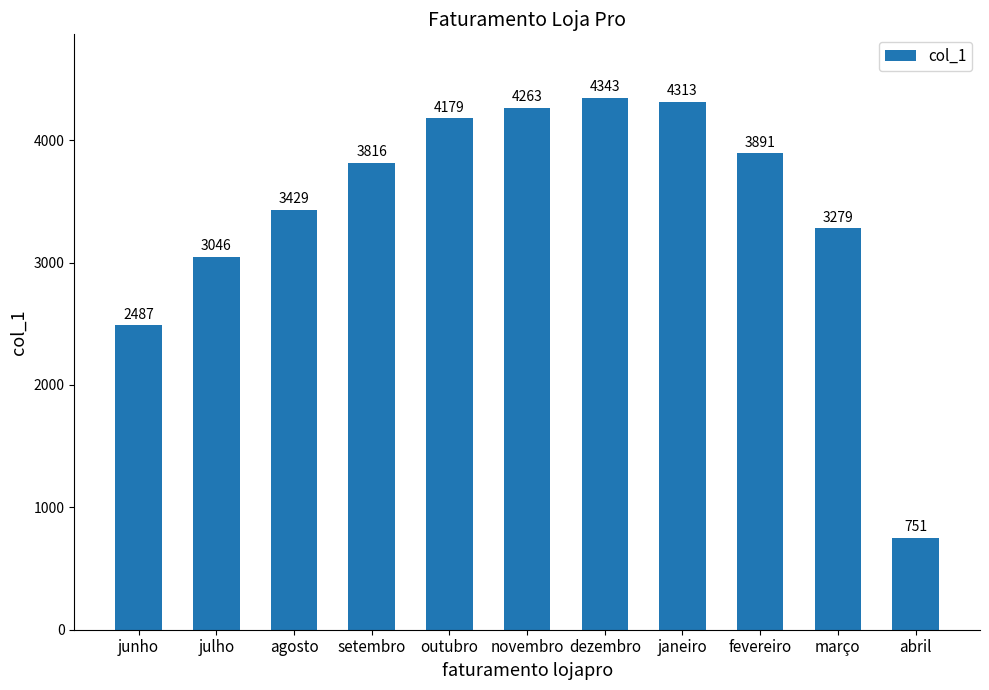

What is the difference between the values at junho and fevereiro?

1404